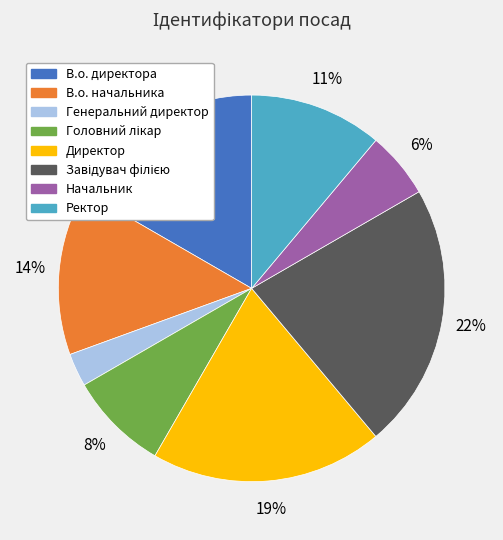

How many segments does this pie chart have?

8